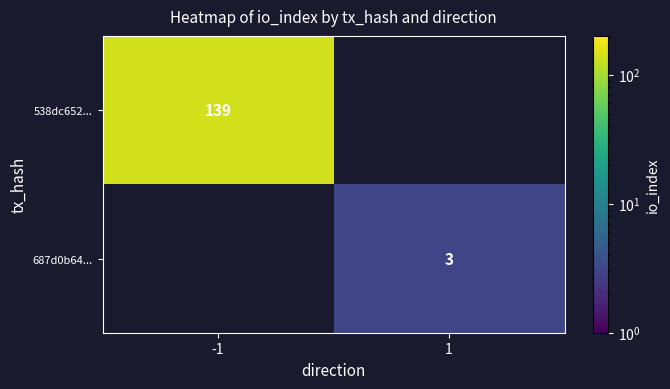

The value of 687d0b64... at 1 is 3. True or false?

True